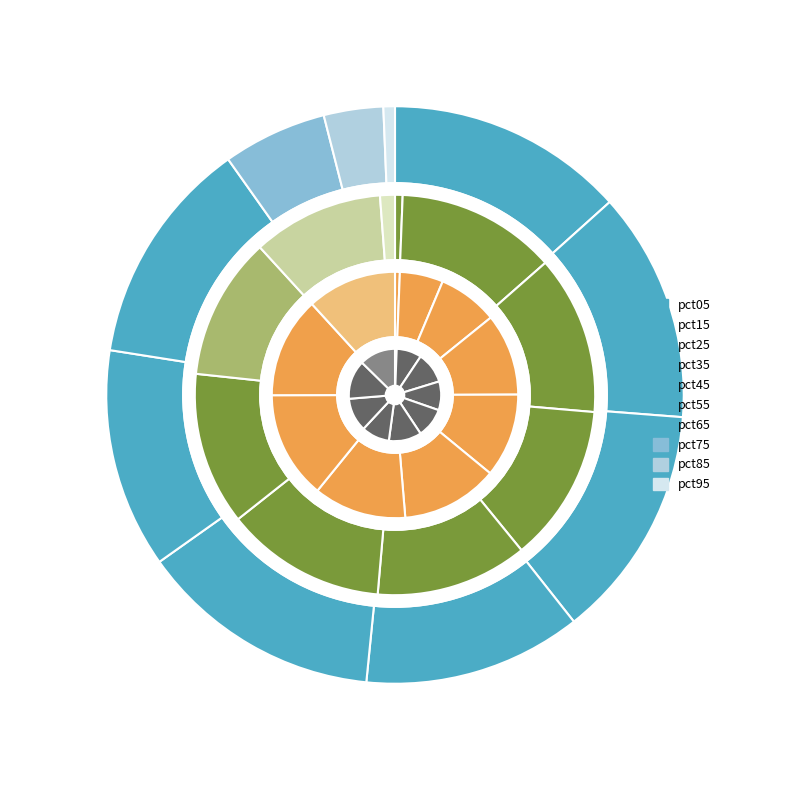

How many segments does this pie chart have?

10